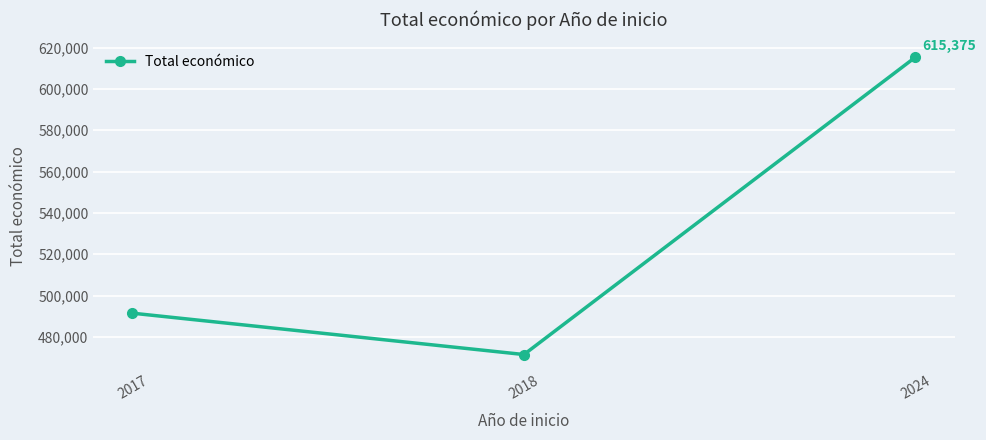

What is the value of the 1st point from the left?

491483